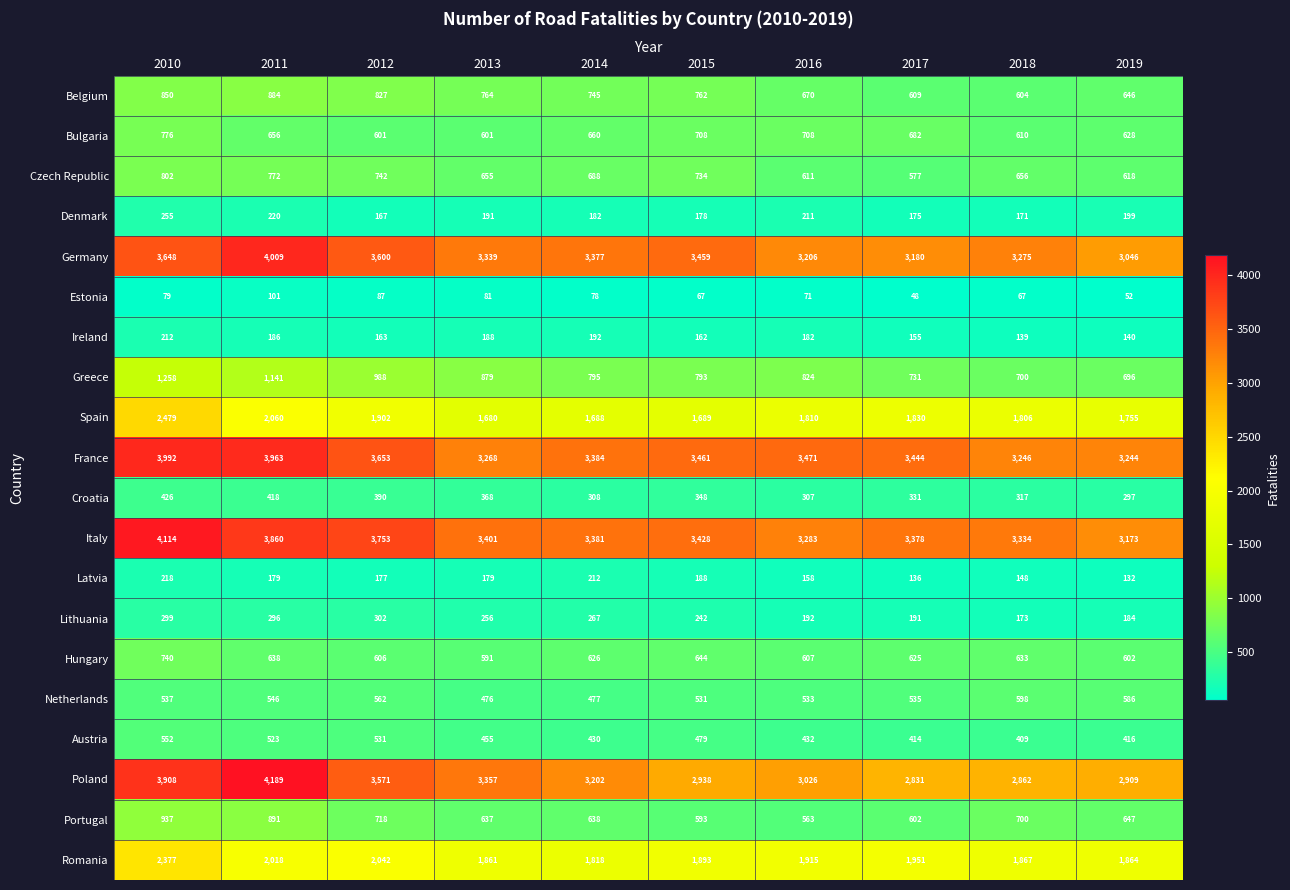

Between 2016 and 2019, which series saw the biggest shift?

France